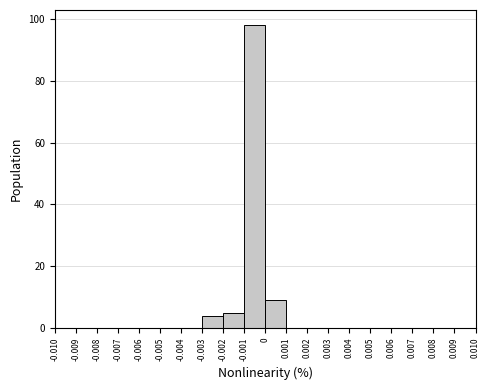

Reading left to right, list every bar in this chart as the range it spans on the x-axis followed by its height. The values are not printed on the chart, so give them approximately, as read against the axis.

-0.010 to -0.009: 0
-0.009 to -0.008: 0
-0.008 to -0.007: 0
-0.007 to -0.006: 0
-0.006 to -0.005: 0
-0.005 to -0.004: 0
-0.004 to -0.003: 0
-0.003 to -0.002: 4
-0.002 to -0.001: 6
-0.001 to 0: 98
0 to 0.001: 10
0.001 to 0.002: 0
0.002 to 0.003: 0
0.003 to 0.004: 0
0.004 to 0.005: 0
0.005 to 0.006: 0
0.006 to 0.007: 0
0.007 to 0.008: 0
0.008 to 0.009: 0
0.009 to 0.010: 0